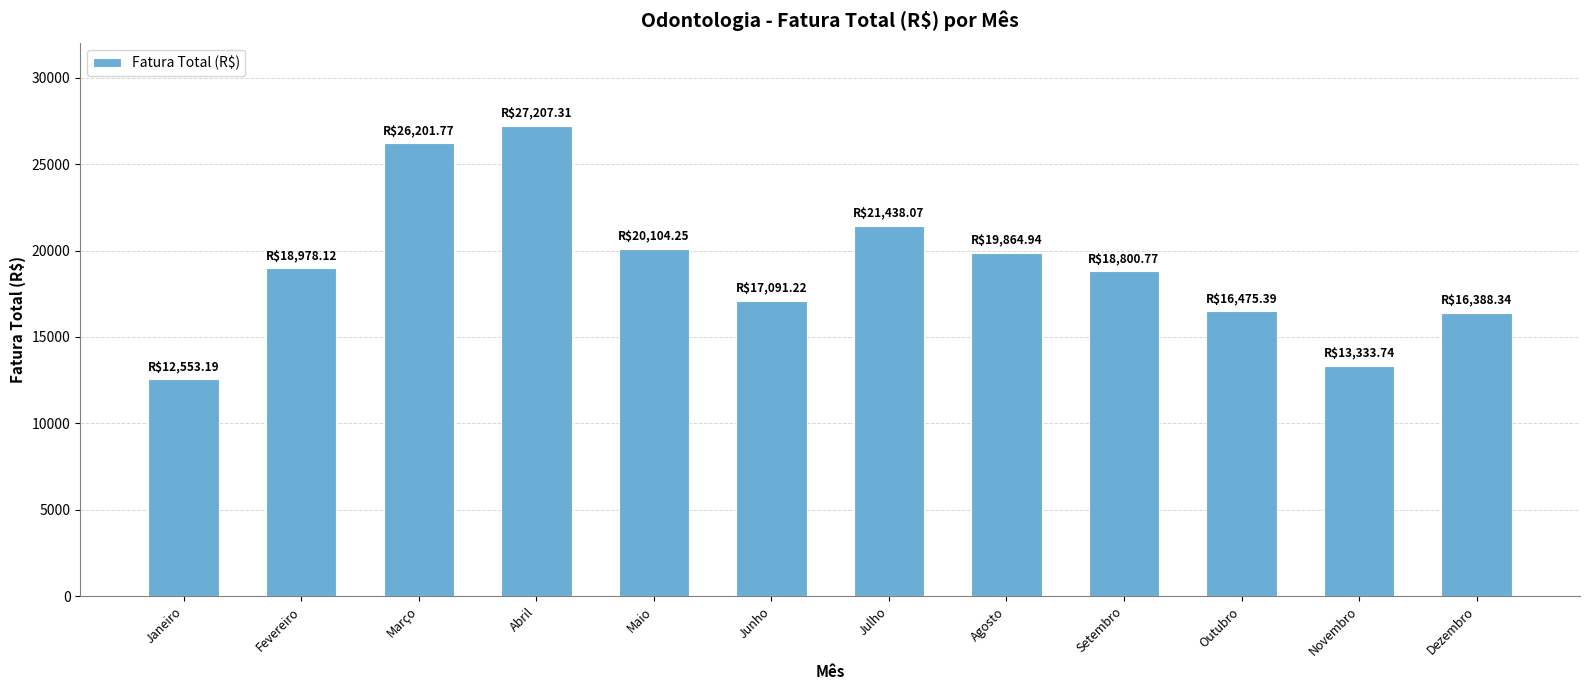

True or false: the data shows 32298.0 at Agosto.

False